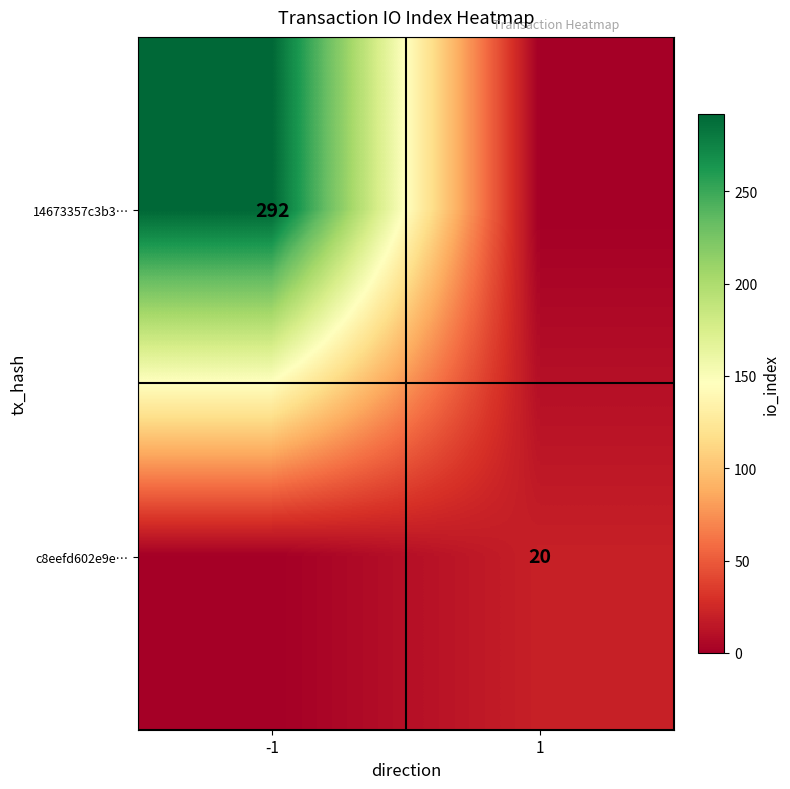

True or false: 14673357c3b3… has a value of 292 at -1.

True